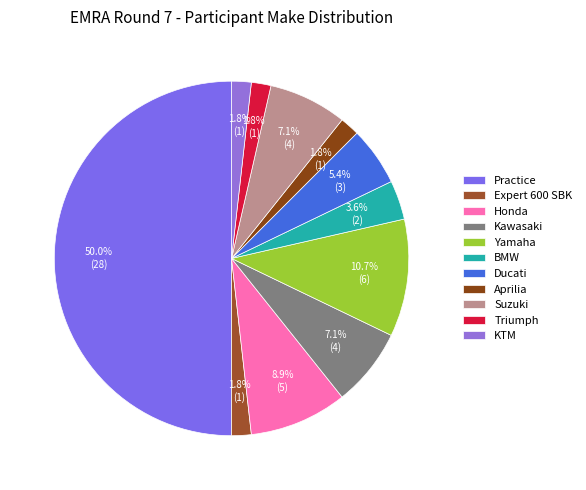

How many slices are in this pie chart?

11